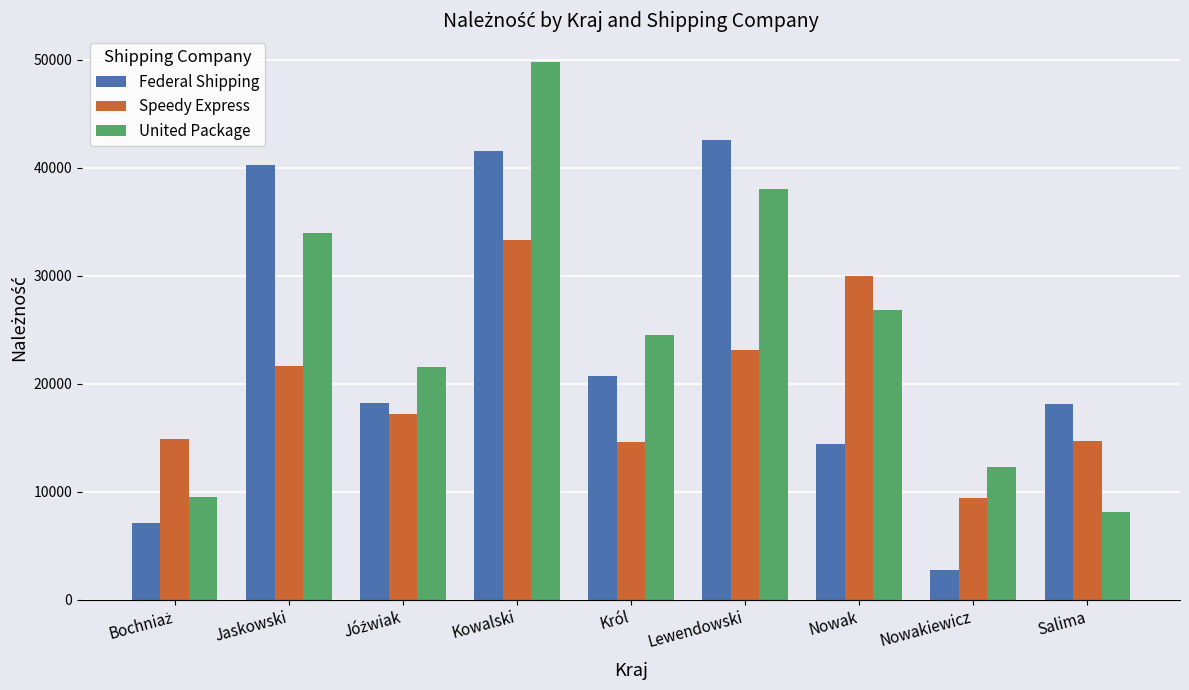

What is the difference between the highest and lowest values at Jaskowski?

18627.9